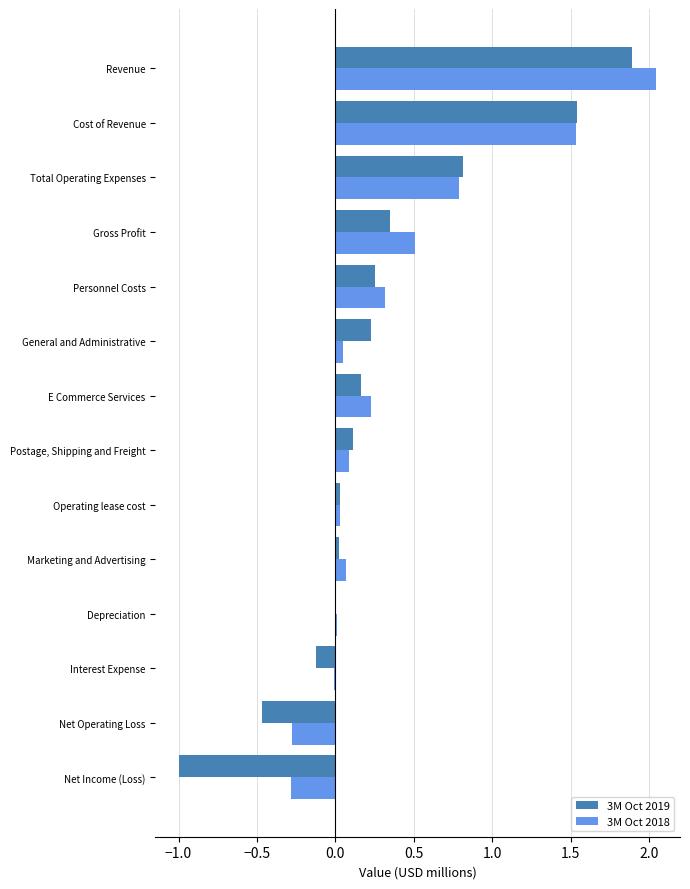

Which series has the largest total across all categories?

3M Oct 2018